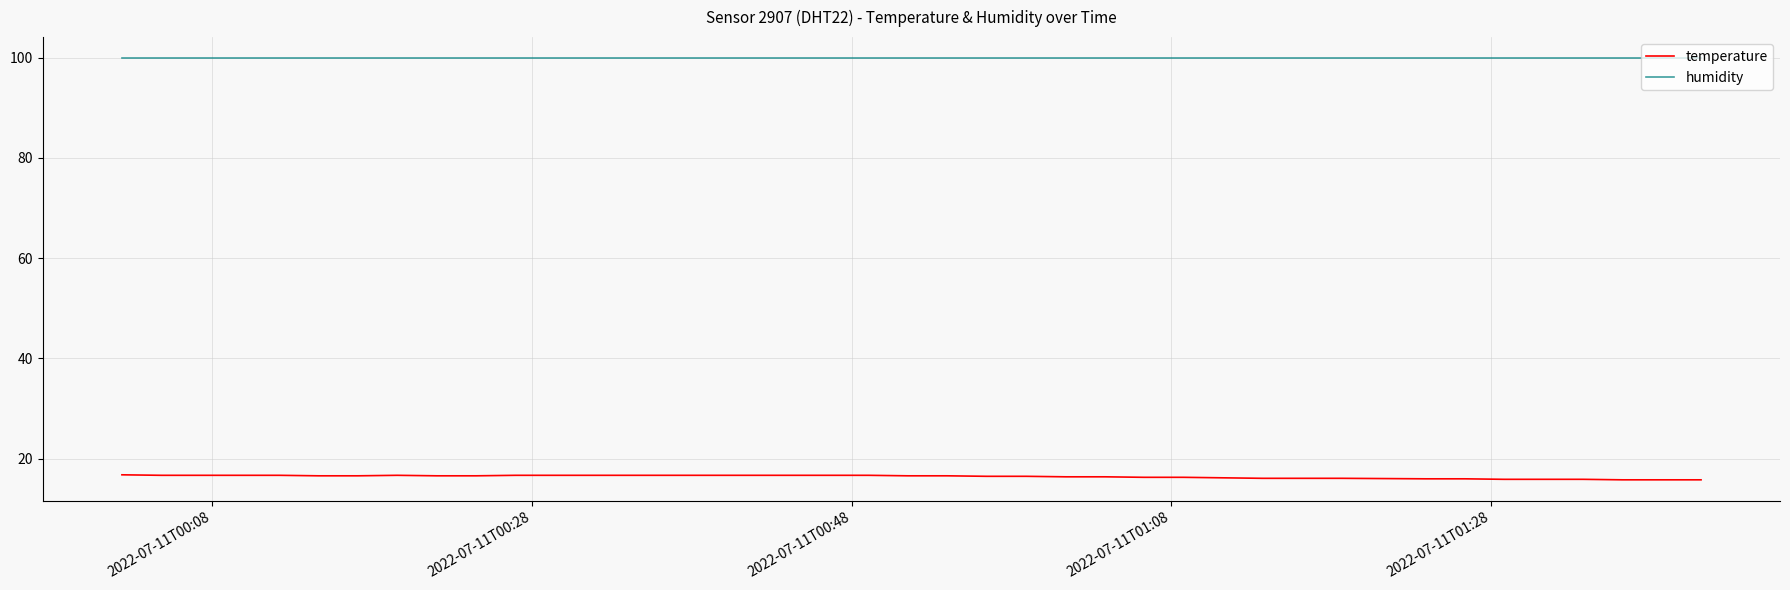

List the series in order of their peak value, lowest first.

temperature, humidity